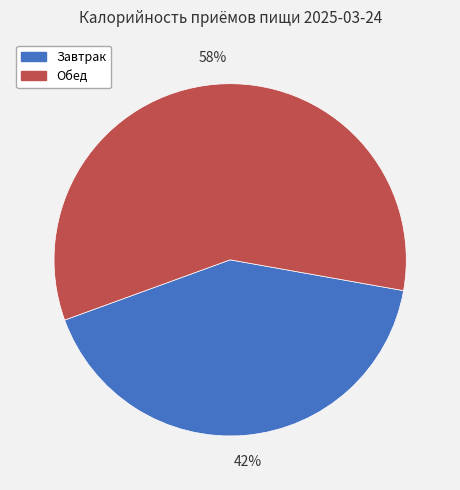

Is it true that Завтрак is 42% of the pie?

True